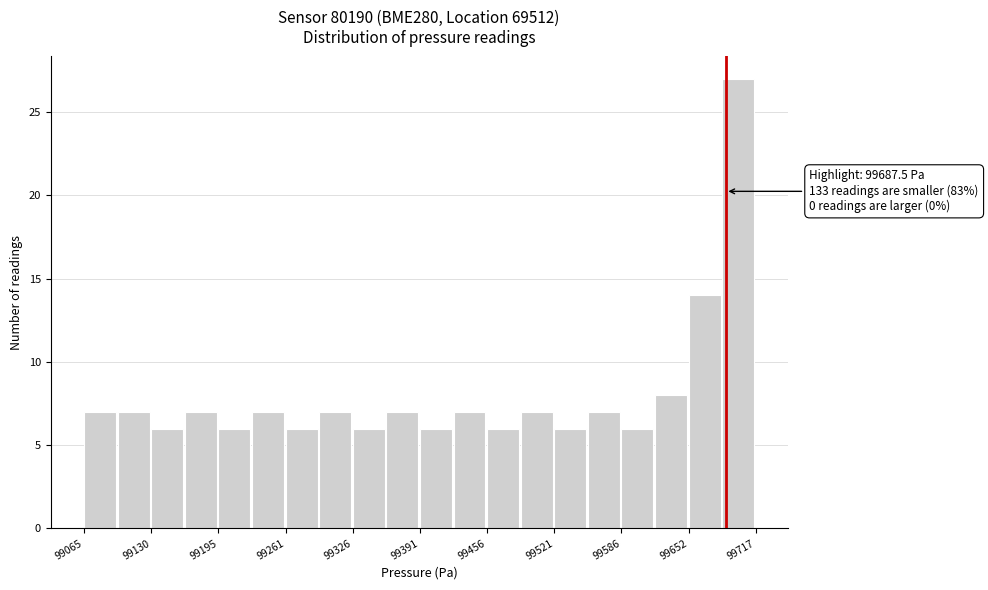

Read against the x-axis, roughly where is the centre of the tallest bar?

99700